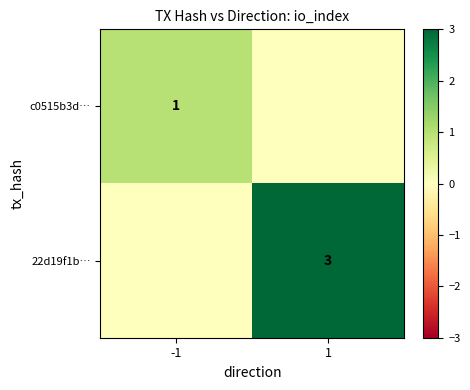

The c0515b3d… series shows 1 at -1. True or false?

True